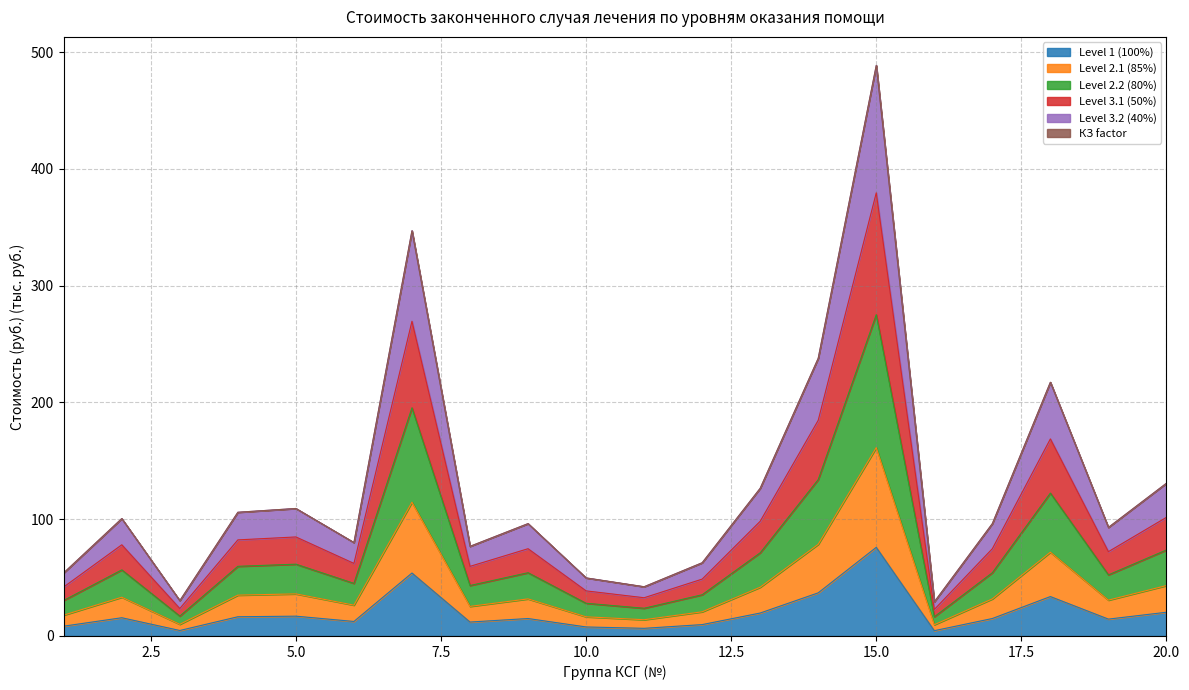

What is the difference between the second highest and minimum values in the КЗ factor series?

317.8